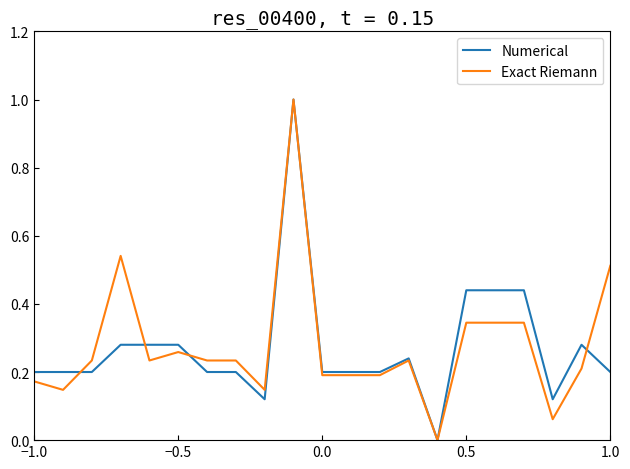

What is the highest value of the Numerical series?

1.0